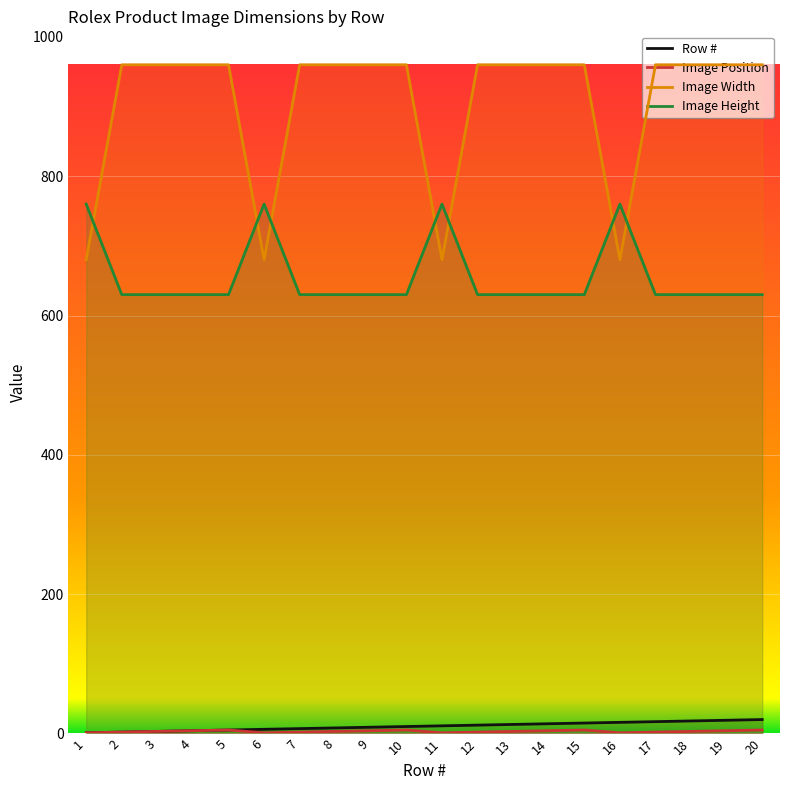

At which category does the chart reach its minimum across all series?

1